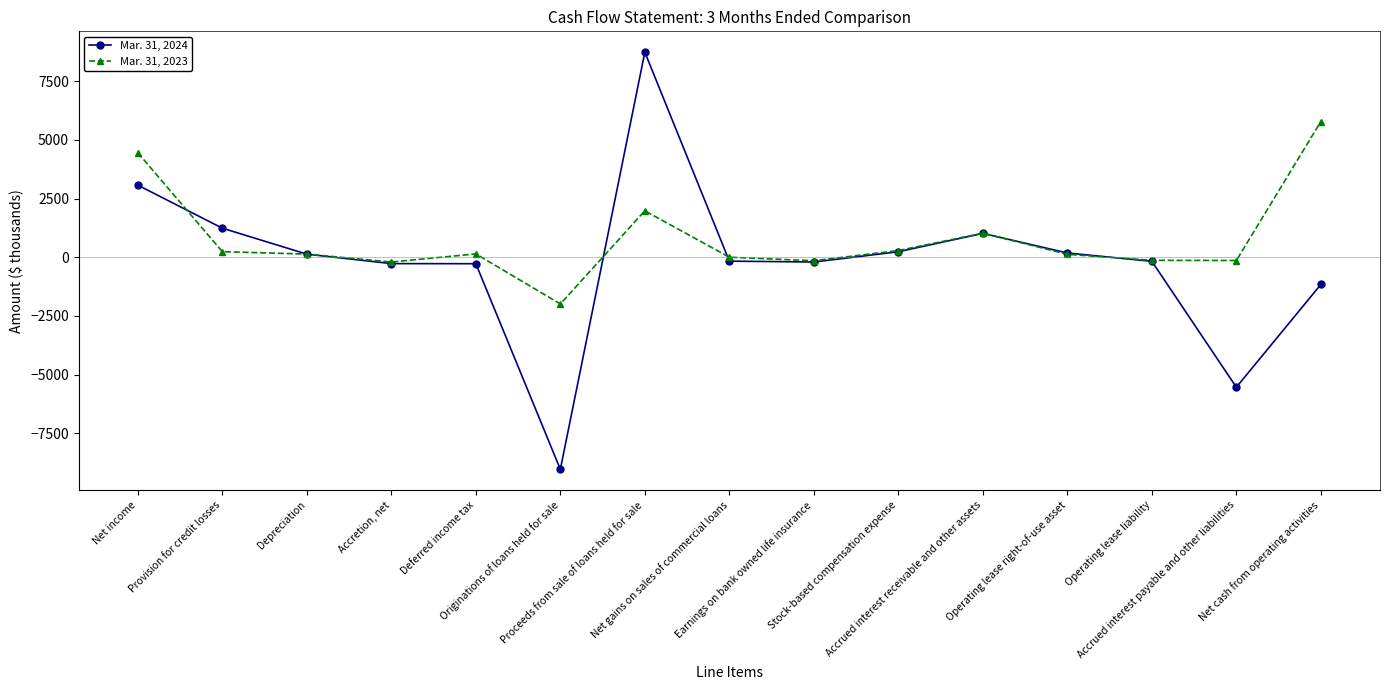

Which series has the widest spread of values?

Mar. 31, 2024